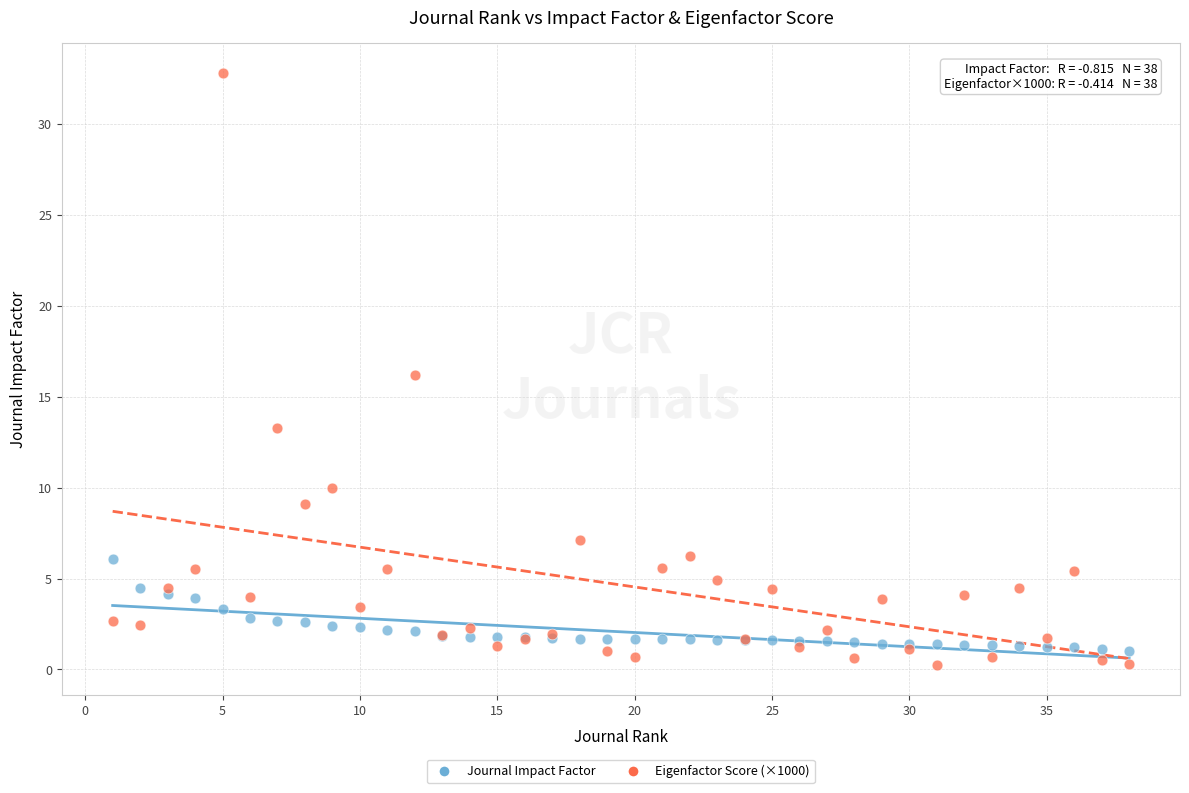

Which series reaches the minimum Y coordinate?

Eigenfactor Score (×1000)